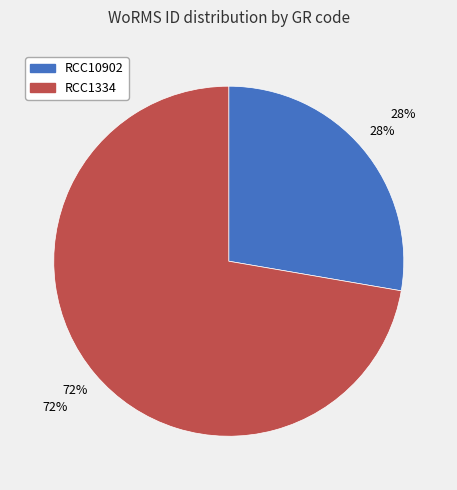

Which slice is the smallest?

RCC10902